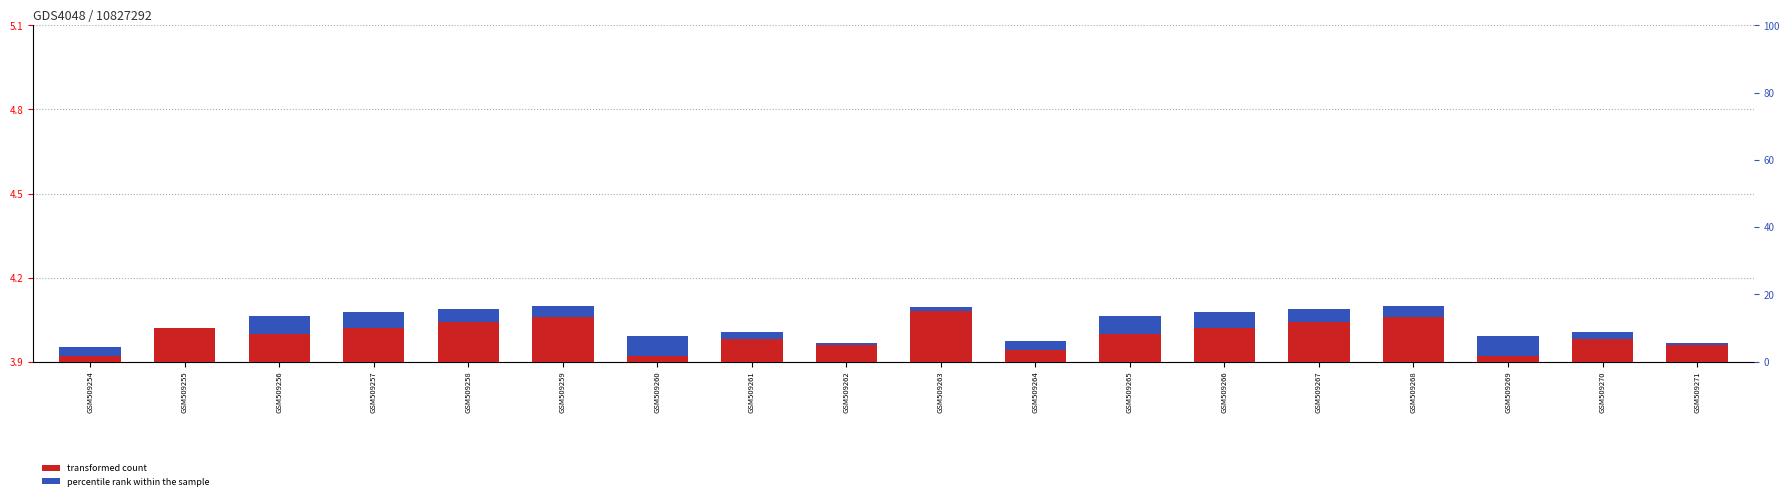

Rank the series by their average value, from lowest to highest.

col_6 (percentile rank), col_2 (transformed count)